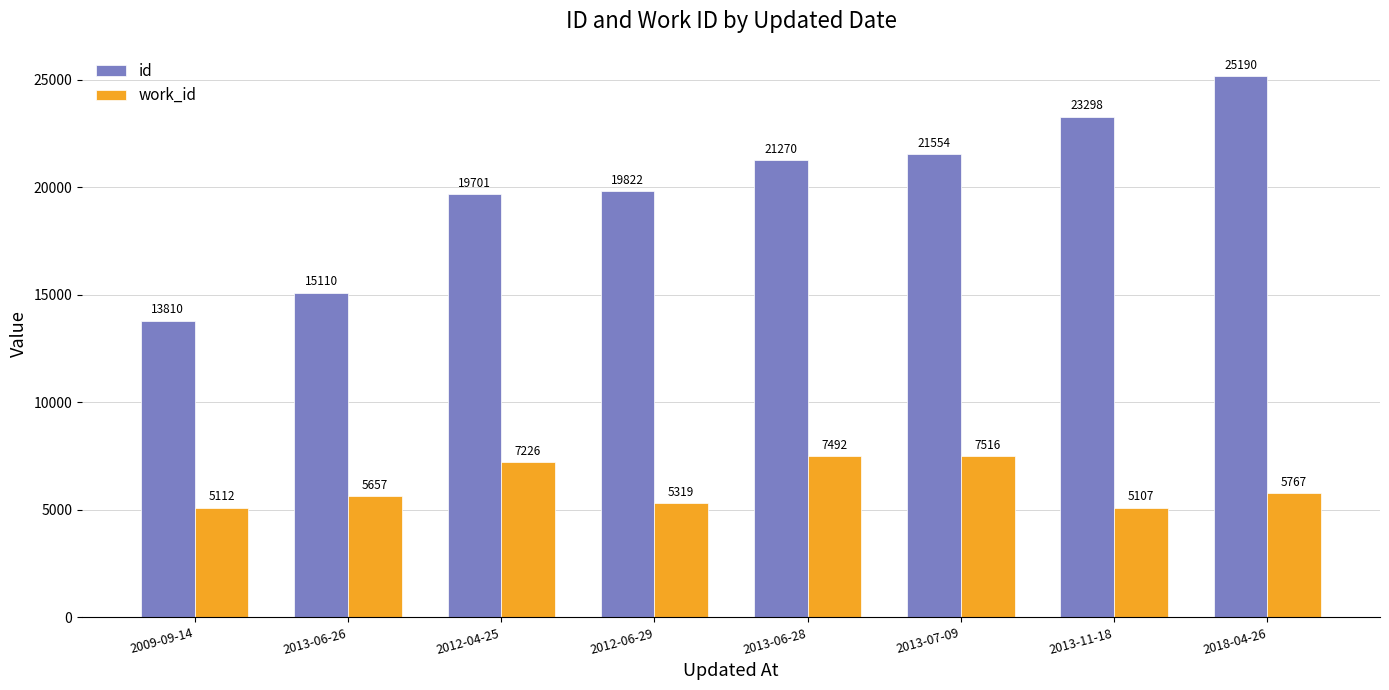

What is the average value of the work_id series?

6150